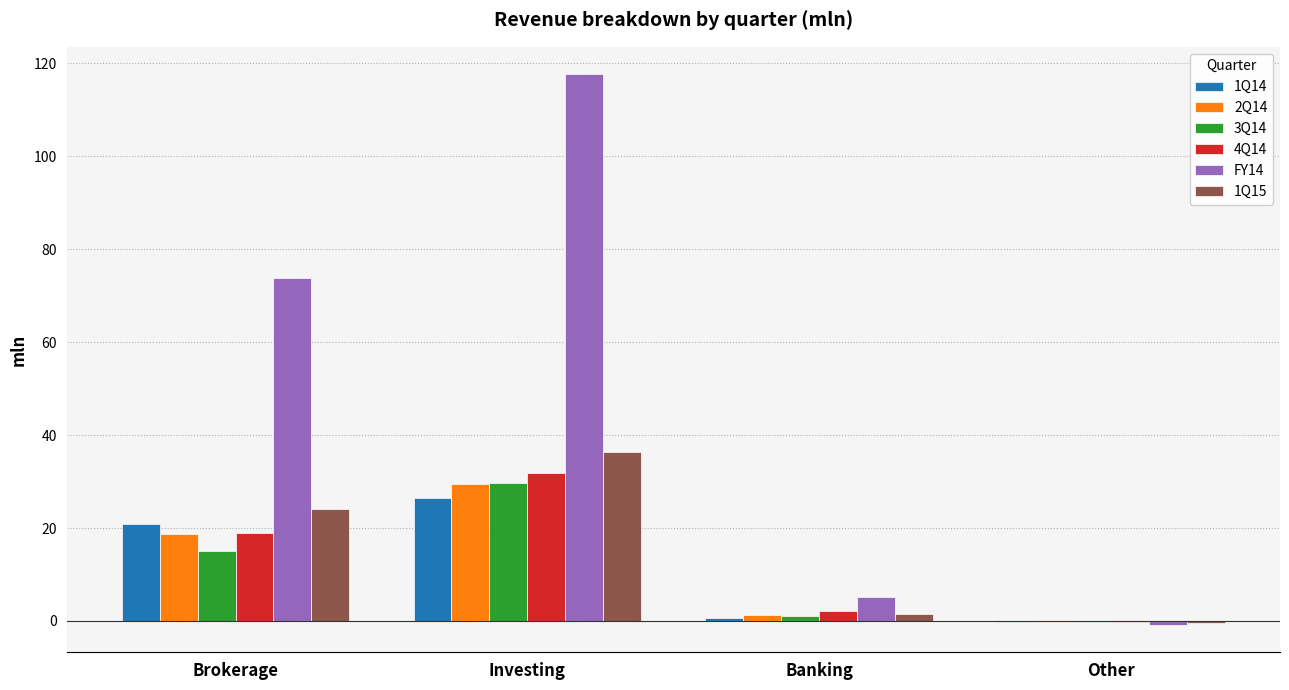

What is the sum of all FY14 values?

195.7